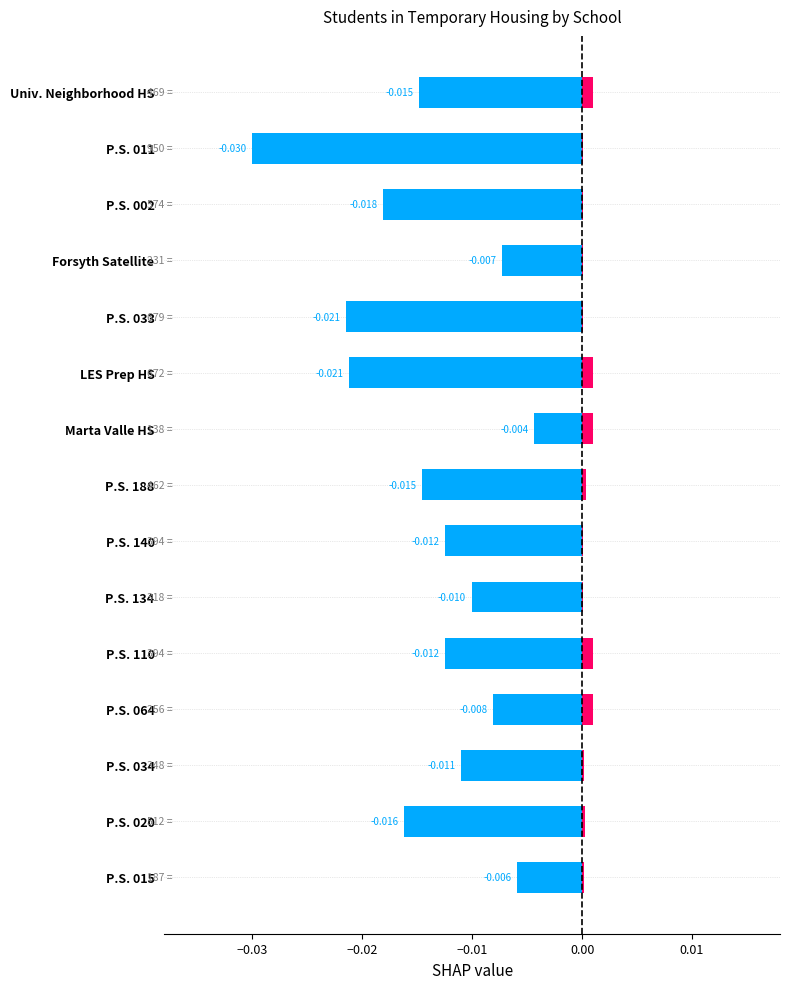

How many data points does each series have?

15